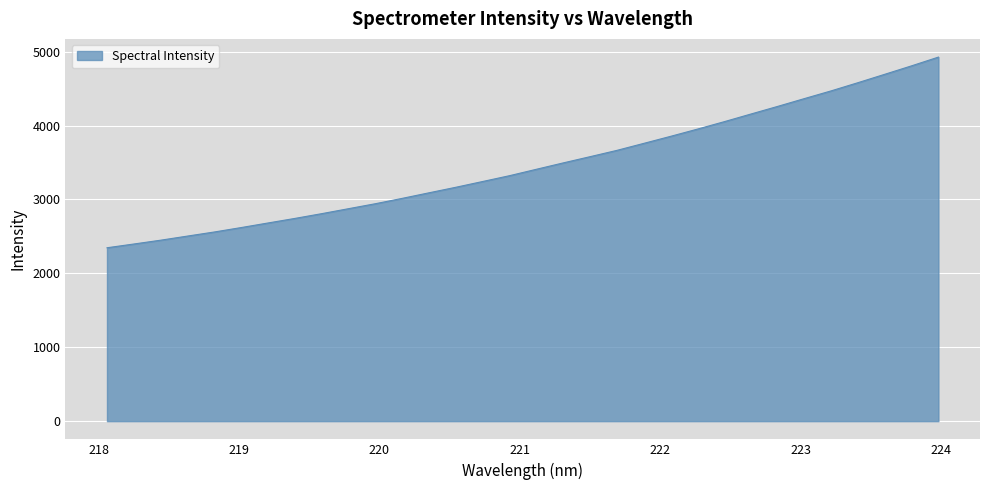

What is the difference between the maximum and second lowest values?

2528.9